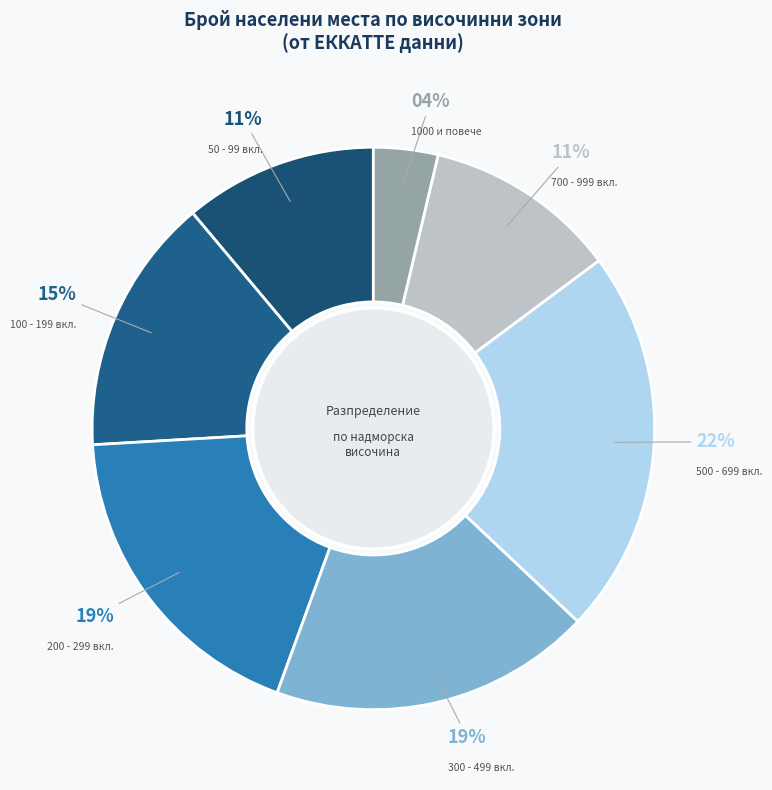

Does any single category account for the majority?

No